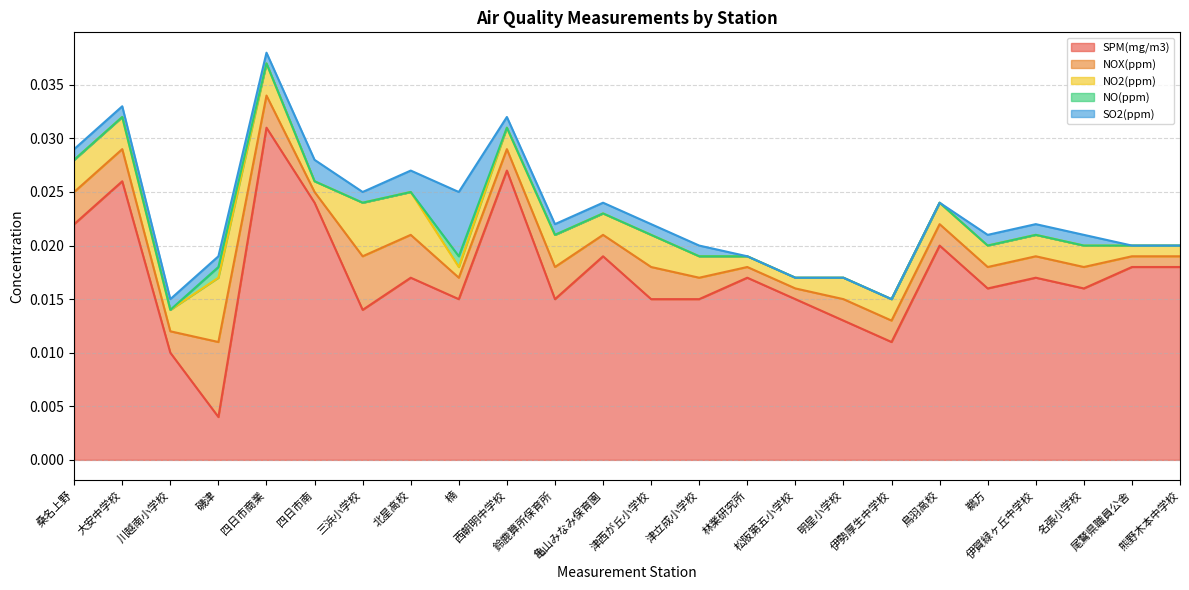

Is it true that SPM(mg/m3) equals 0.0 at 津西が丘小学校?

True